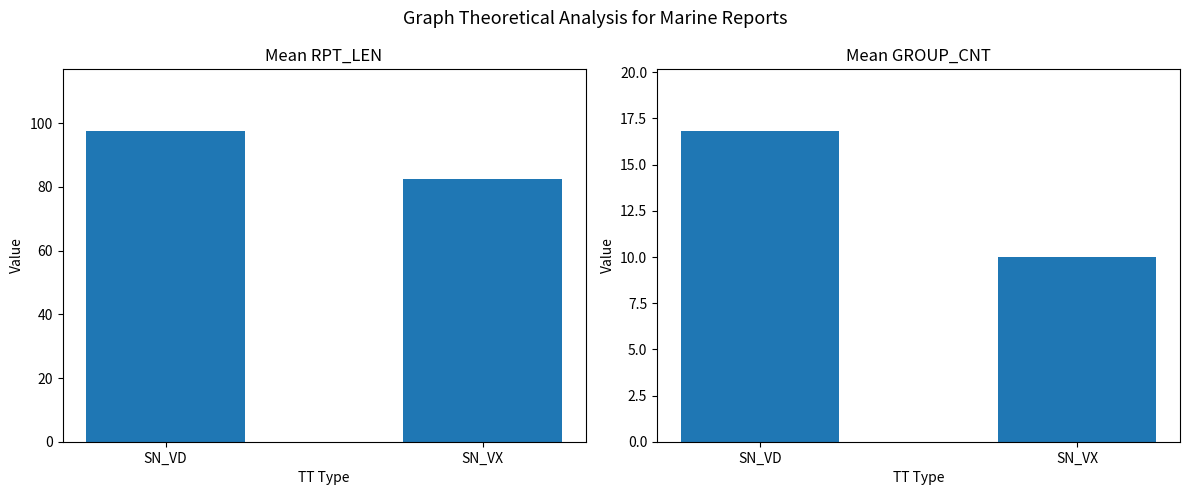

Rank the series by their average value, from lowest to highest.

Mean GROUP_CNT, Mean RPT_LEN